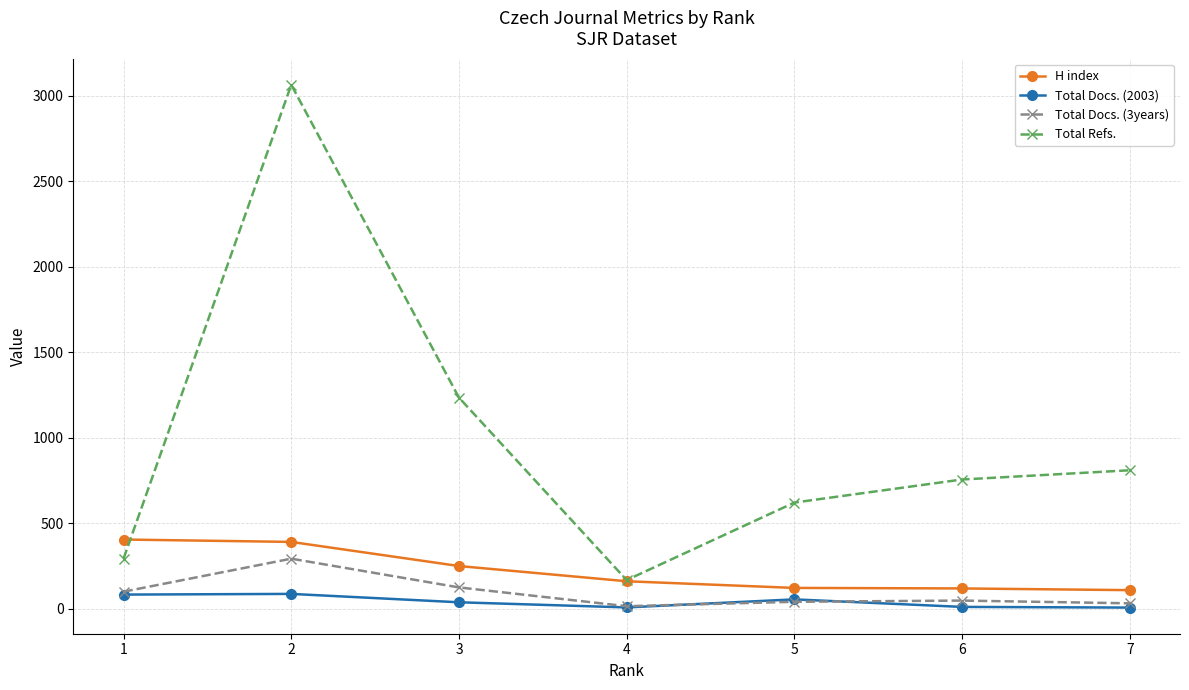

After their last crossing, which series has the higher values: H index or Total Refs.?

Total Refs.